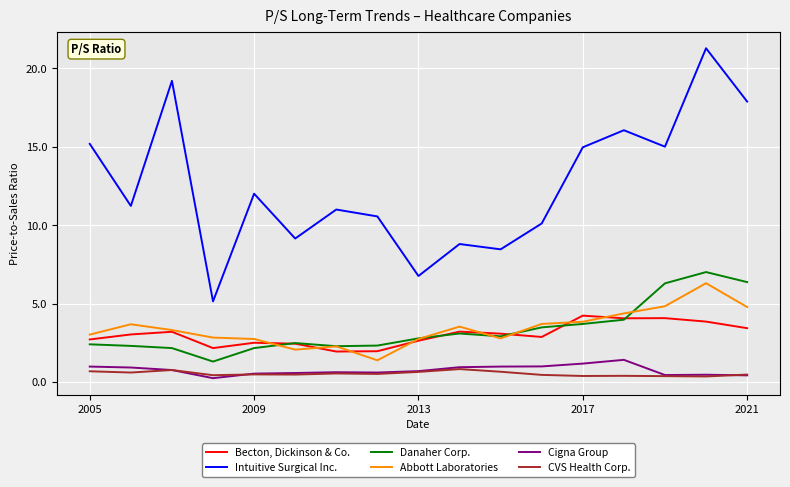

True or false: CVS Health Corp. and Becton, Dickinson & Co. intersect in this chart.

False